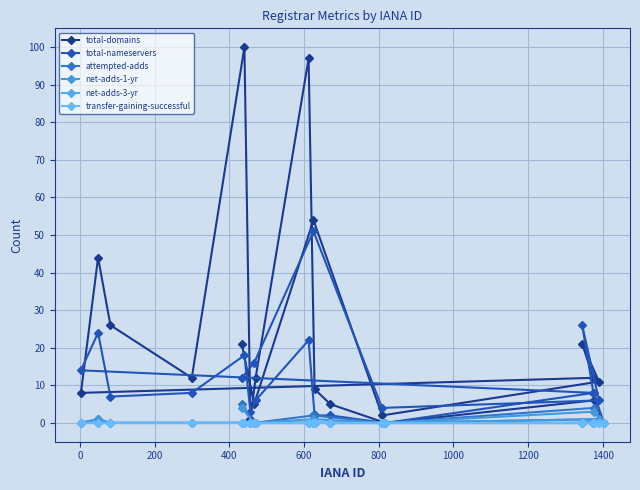

Count the number of data series in this chart.

6